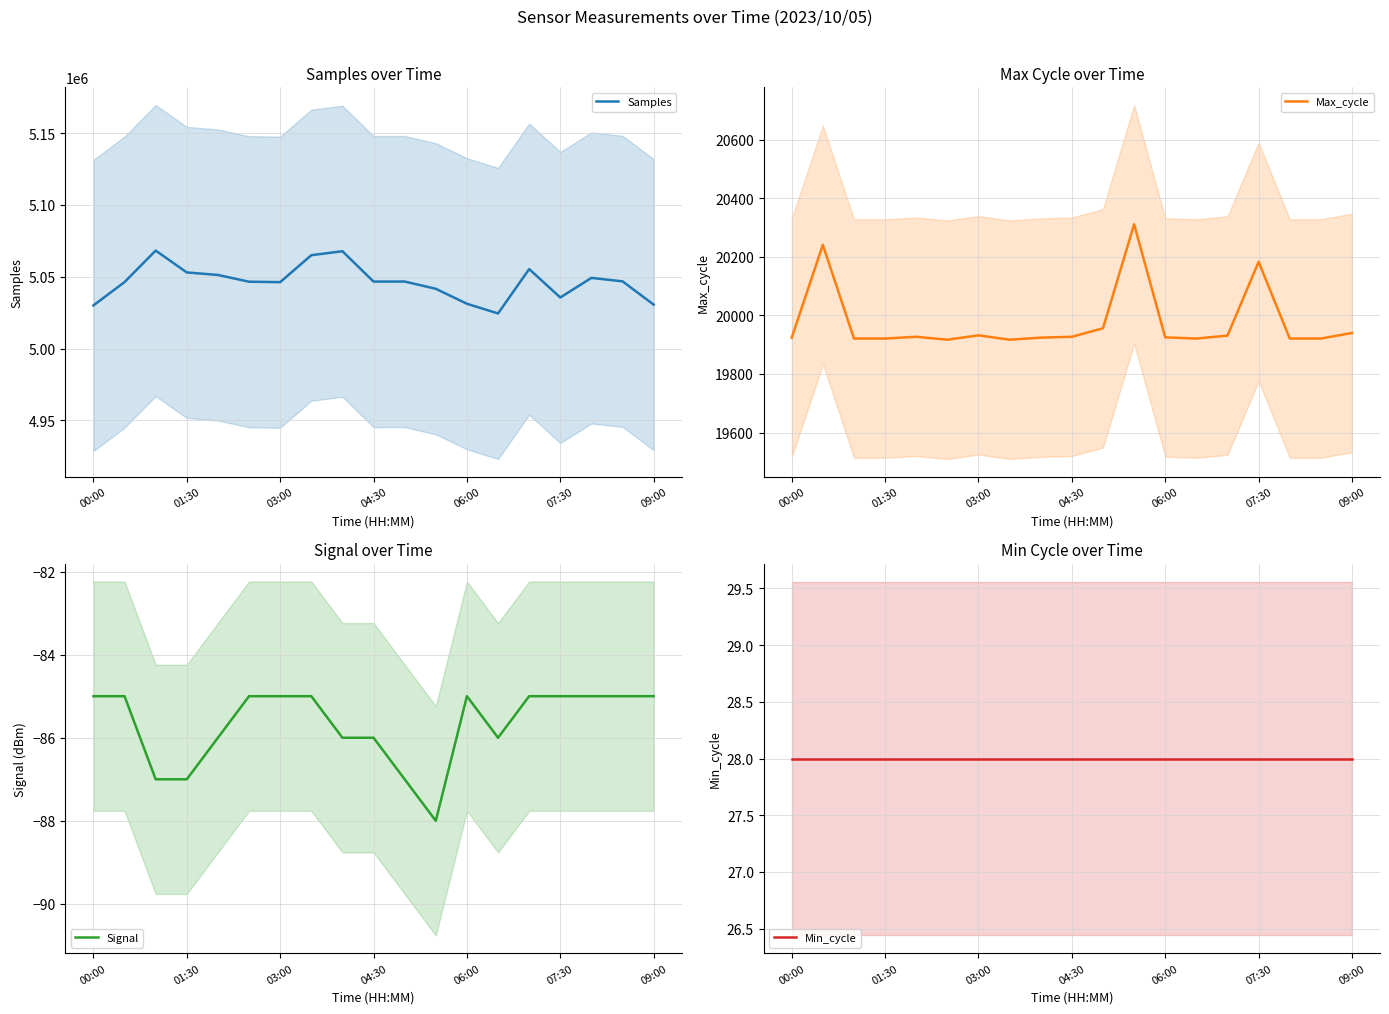

The value of Signal at 01:30 is -124. True or false?

False